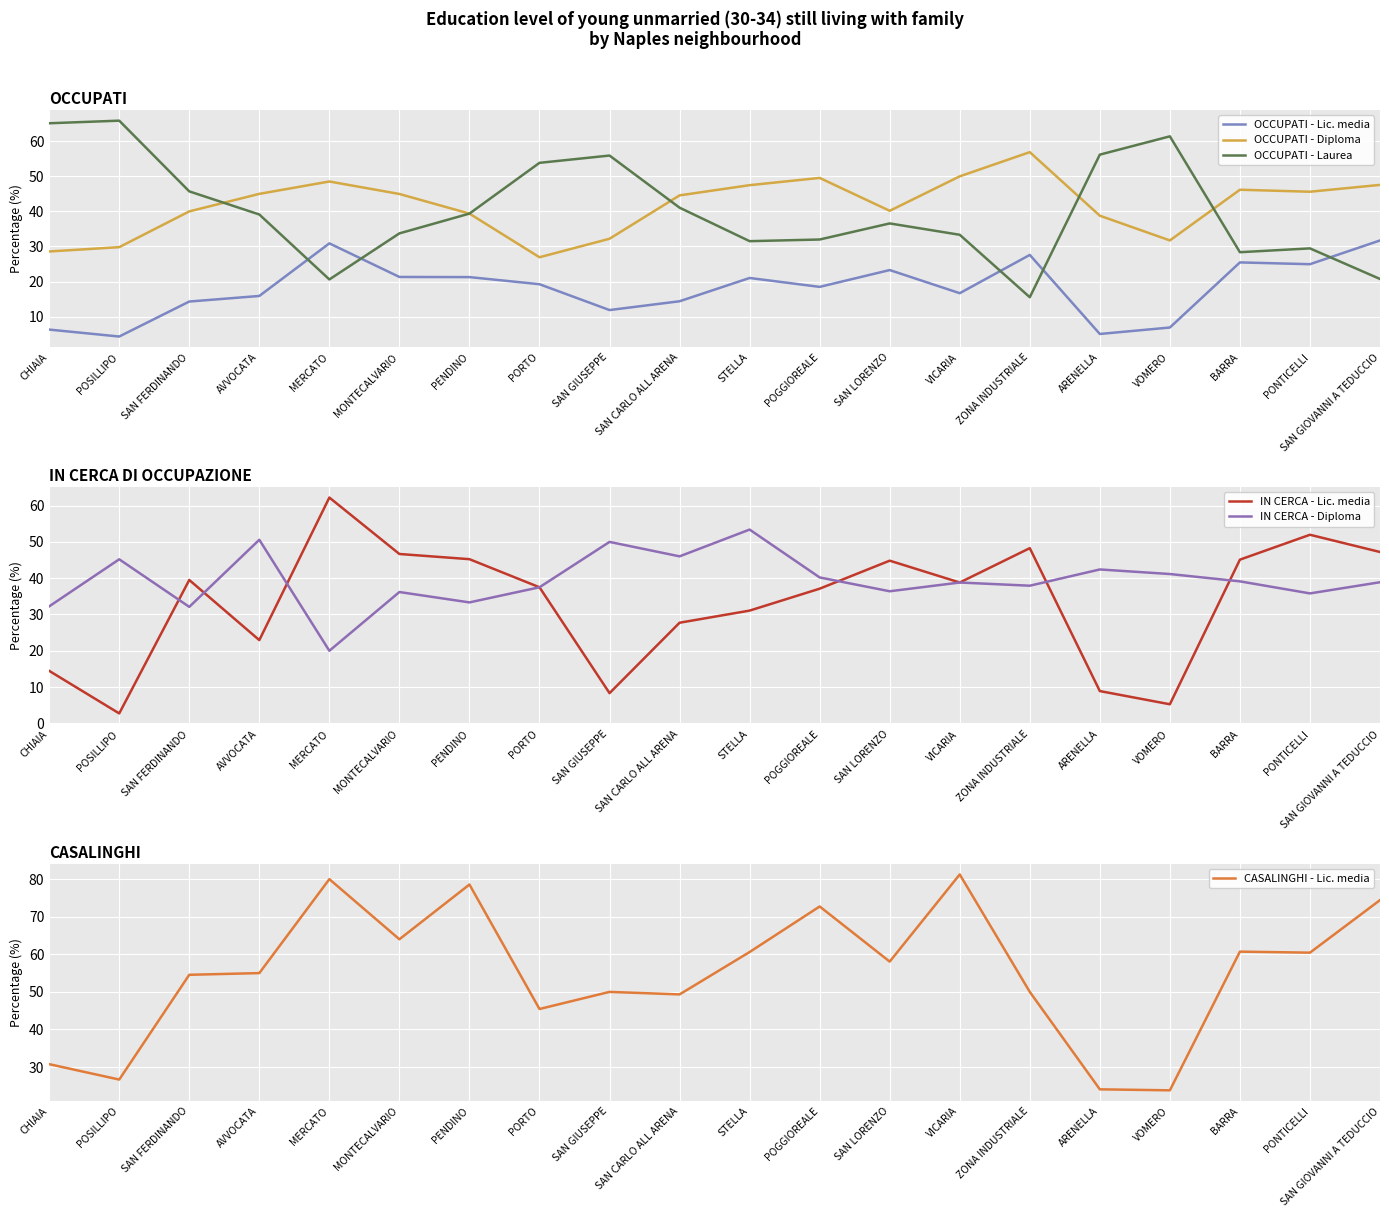

What is the total value across all series at PONTICELLI?

248.2